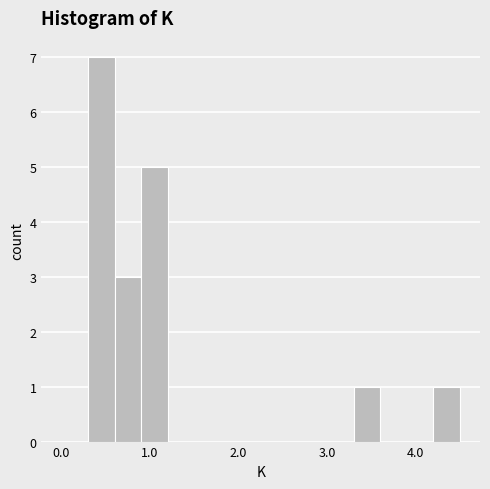

Read against the x-axis, roughly where is the centre of the tallest bar?

0.5